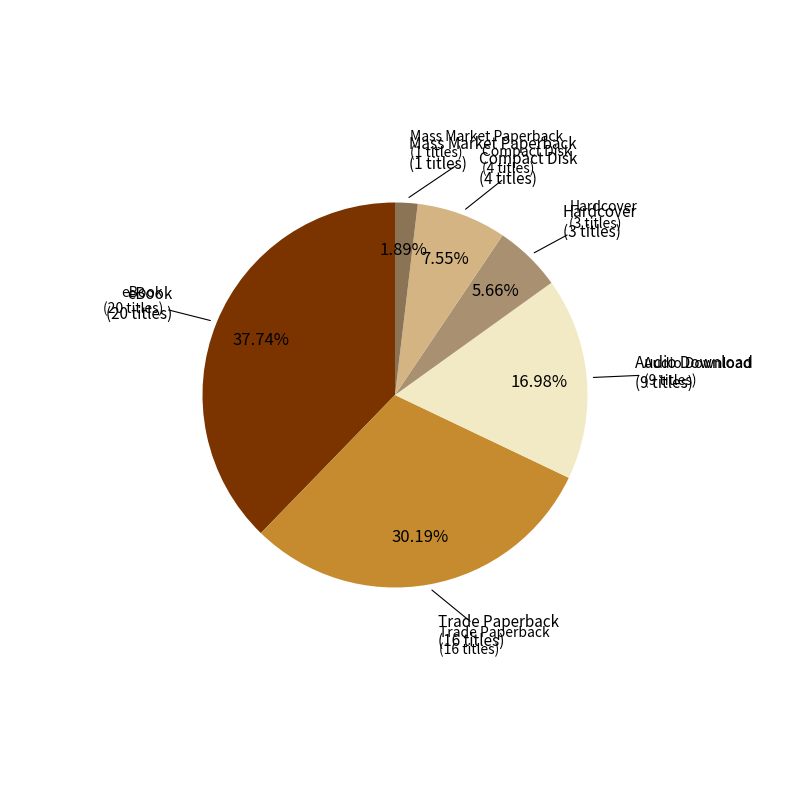

Which category has the biggest portion of the pie?

eBook